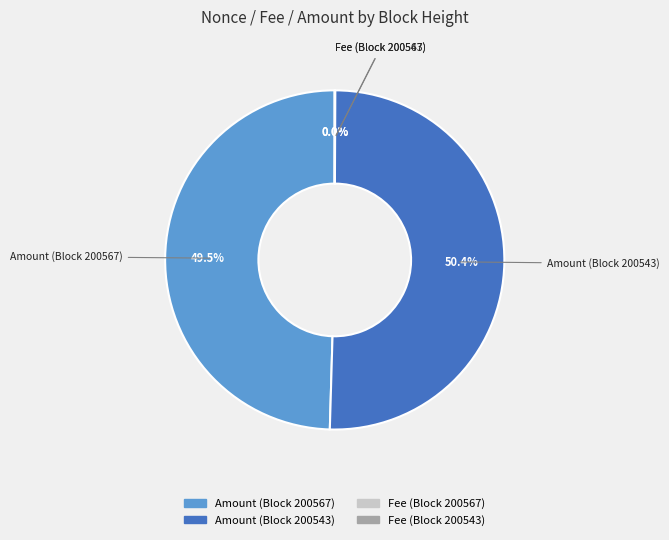

Does any single category account for the majority?

Yes